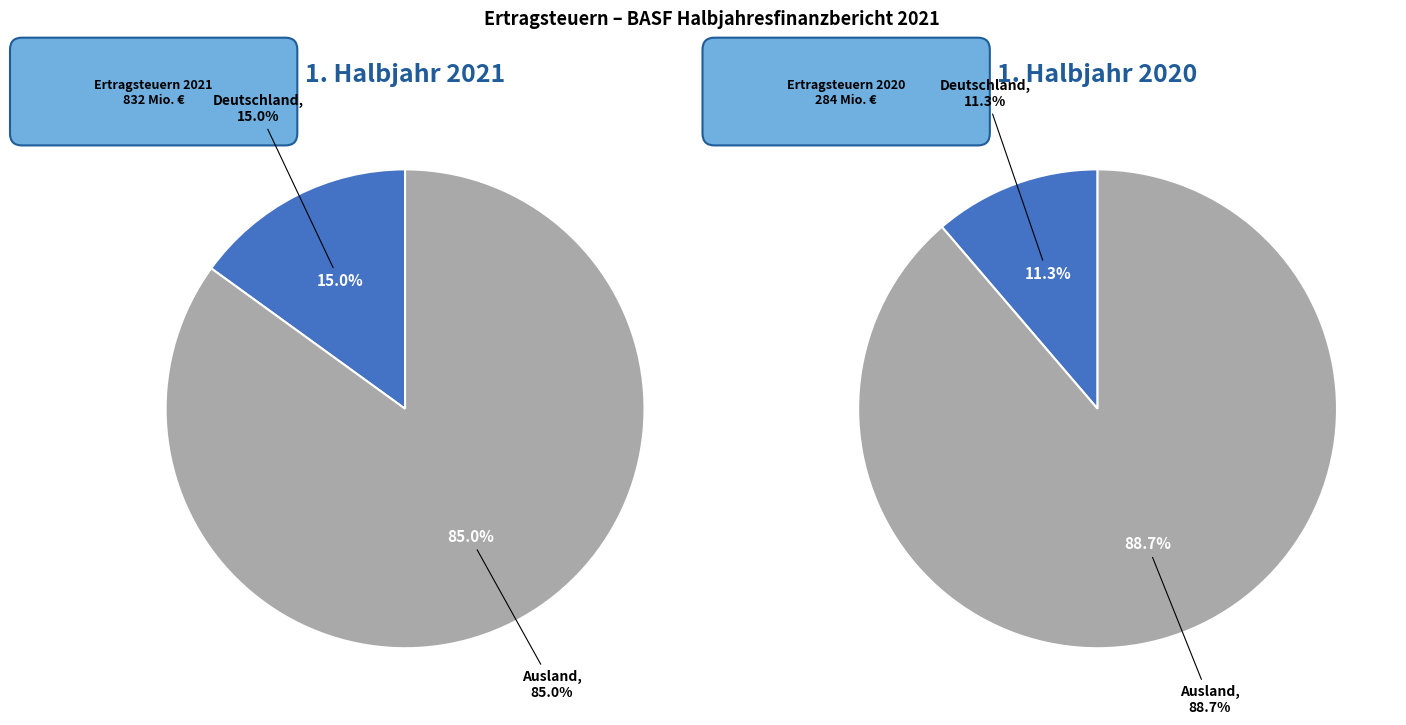

Between Deutschland and Ausland, which is larger?

Ausland